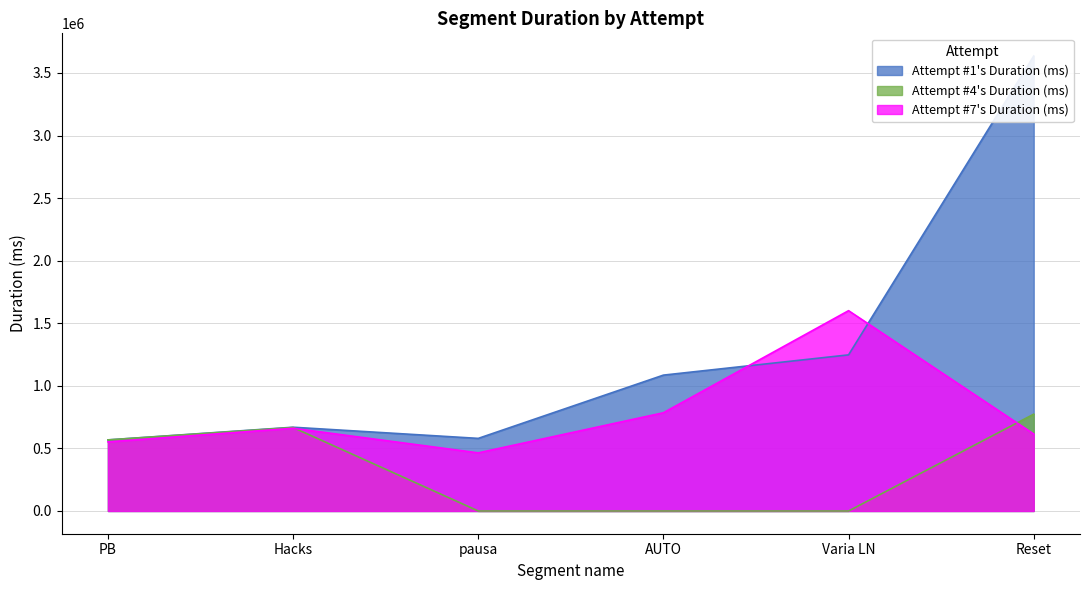

What is the average value of the Attempt #1's Duration (ms) series?

1297560